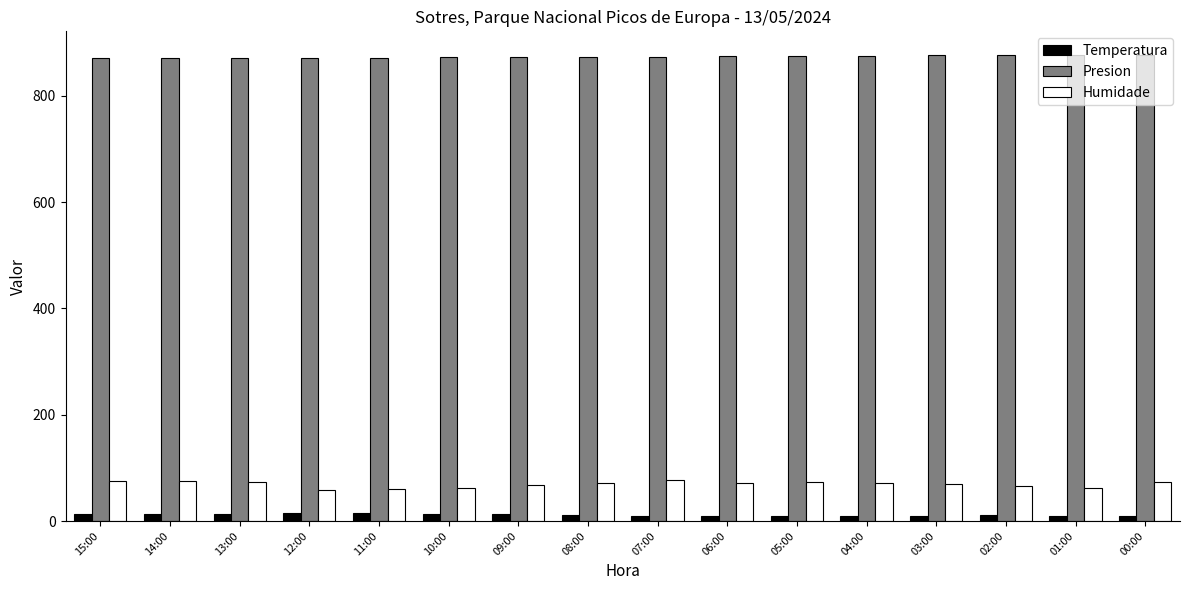

Which series has the largest range (max minus min)?

Humidade